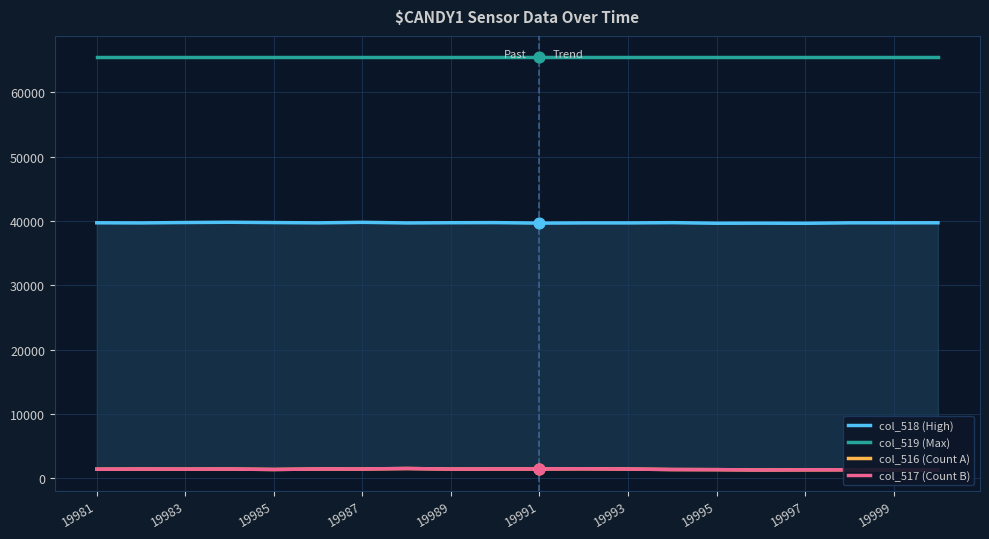

What are all the series names shown in the legend?

col_518 (High), col_519 (Max), col_516 (Count A), col_517 (Count B)